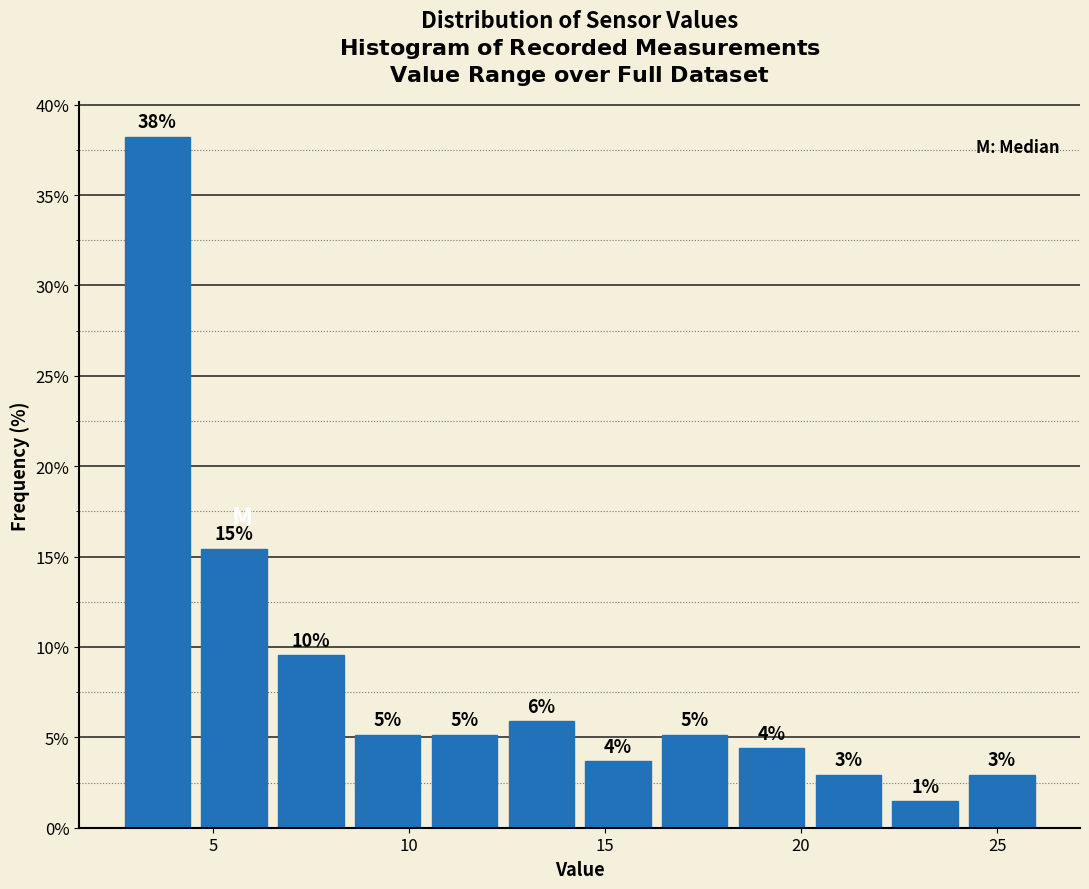

Around what value on the x-axis is the tallest bar? Give the approximate position of its centre, as read against the axis.

3.5